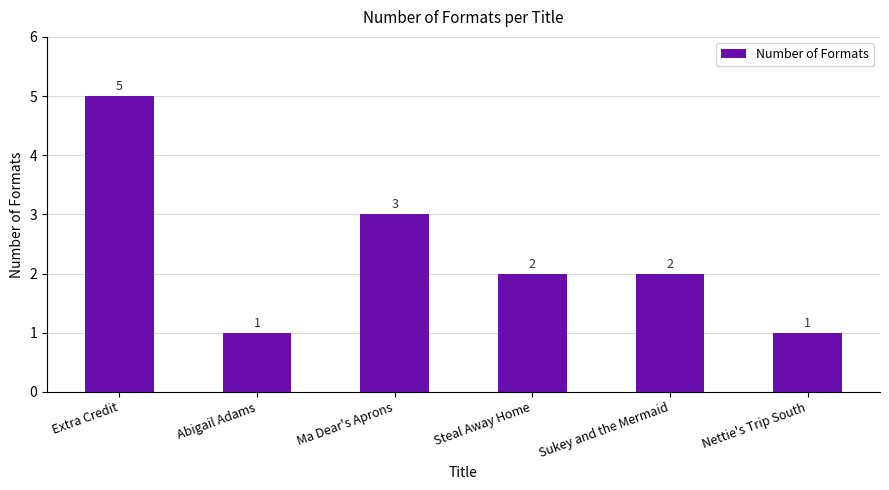

Between Extra Credit and Steal Away Home, which is larger?

Extra Credit